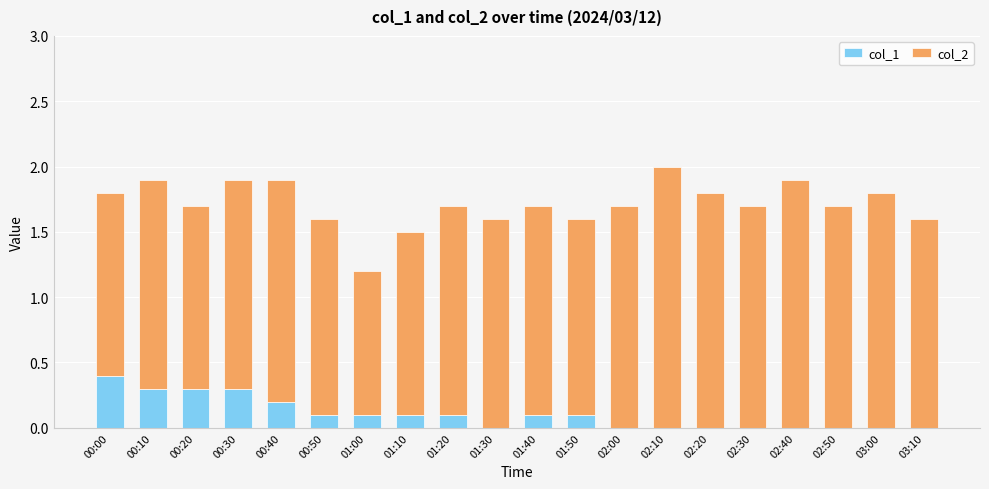

What is the highest value of the col_1 series?

0.4